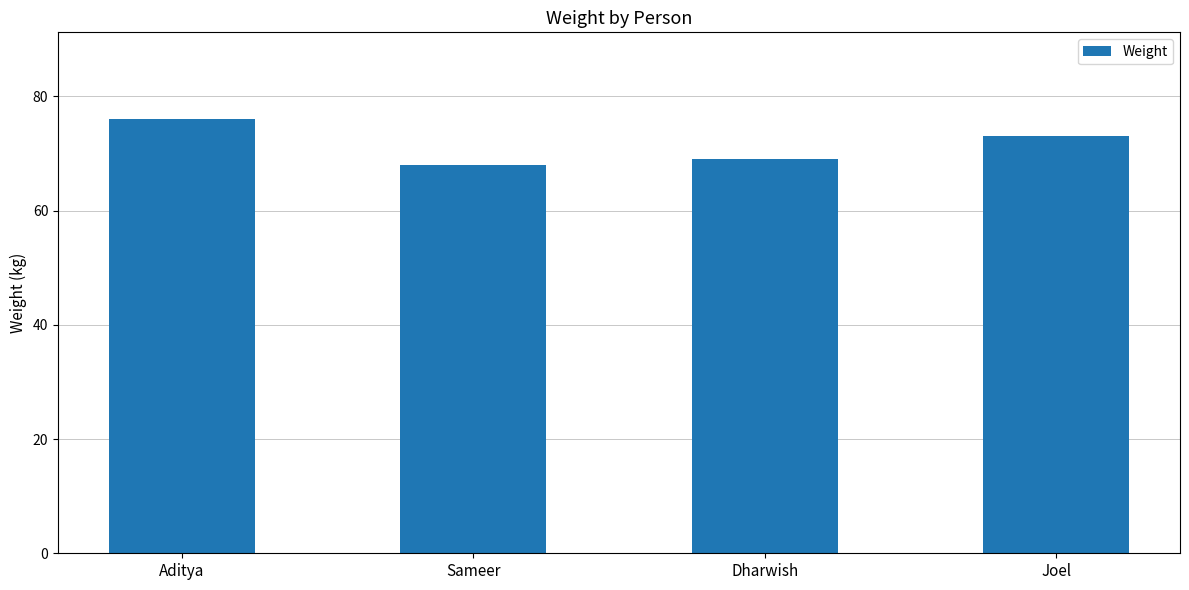

What is the difference between the second highest and minimum values?

5